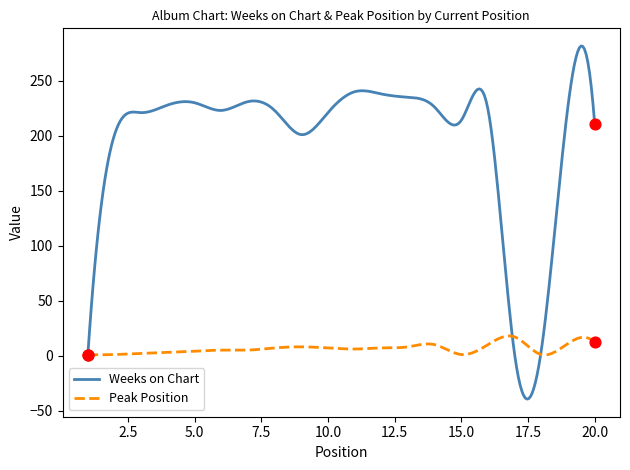

Which series has the largest total across all categories?

Weeks on Chart